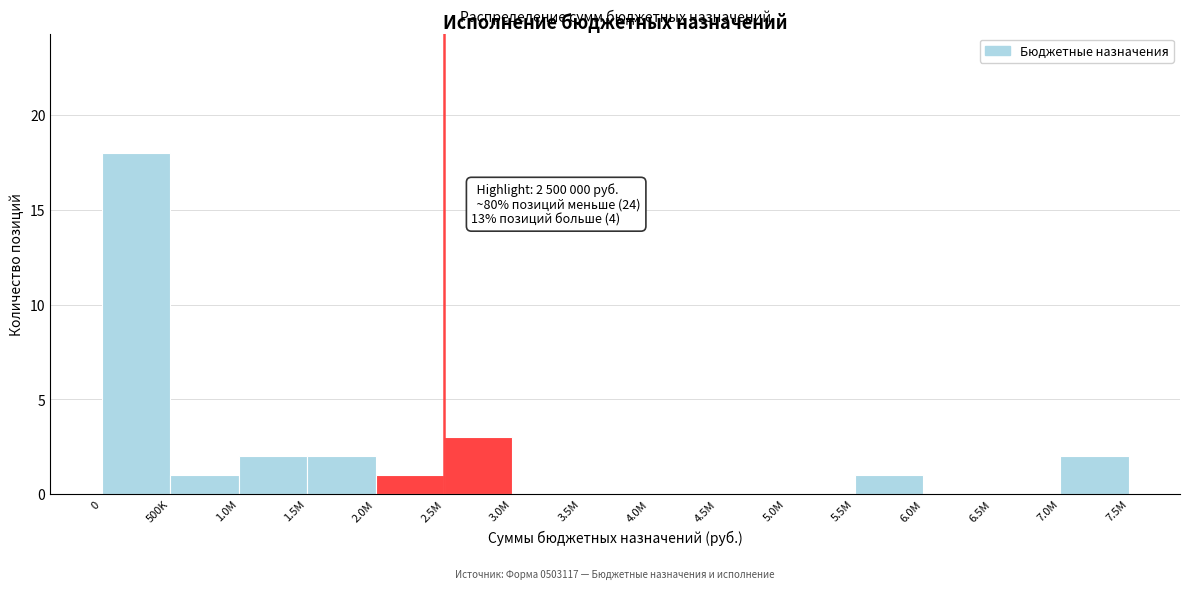

Reading right to left, what are all the values shown in this chart?

7.0M=2	6.5M=0	6.0M=0	5.5M=1	5.0M=0	4.5M=0	4.0M=0	3.5M=0	3.0M=0	2.5M=3	2.0M=1	1.5M=2	1.0M=2	500K=1	0=18